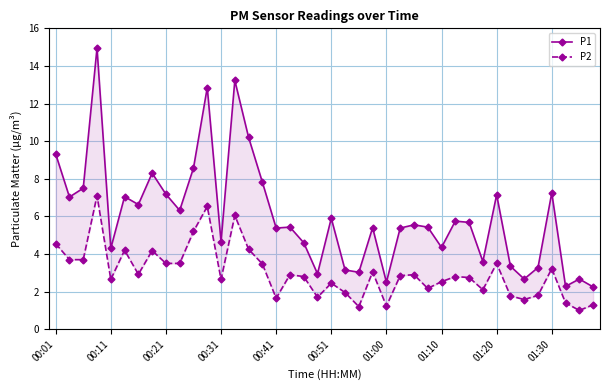

Between 17 and 29, which is larger?

29